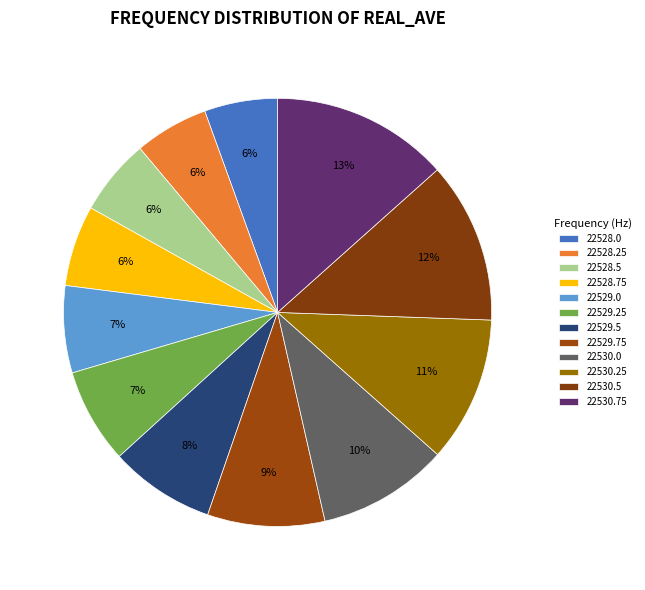

How many slices are in this pie chart?

12